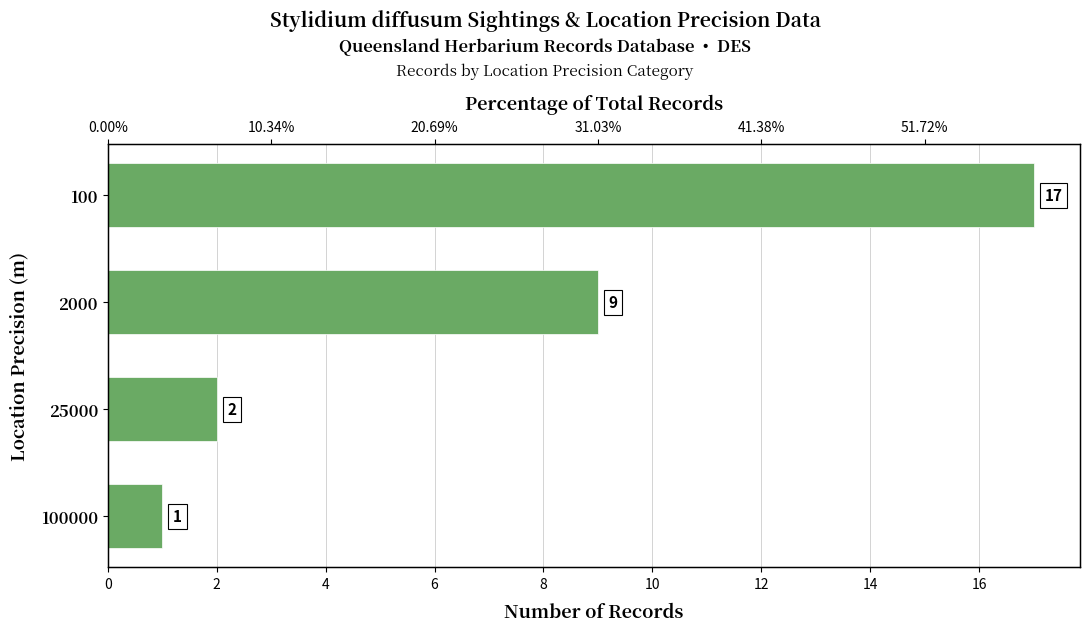

Count the number of categories in the chart.

4